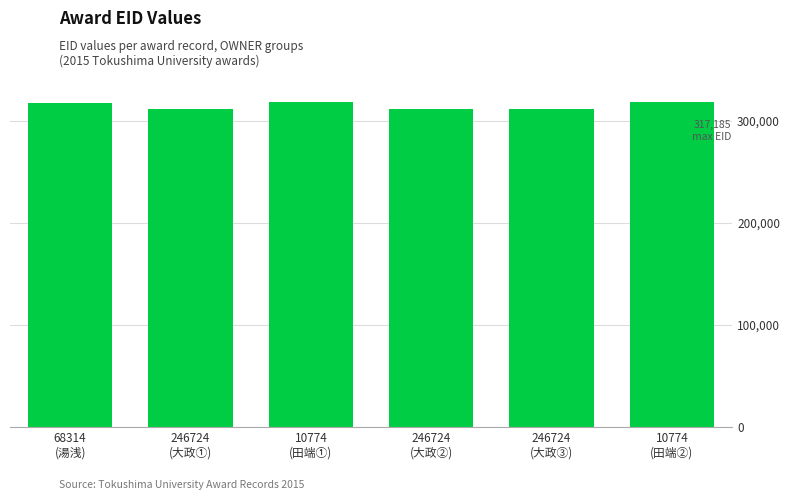

True or false: the data shows 171683 at 246724
(大政③).

False